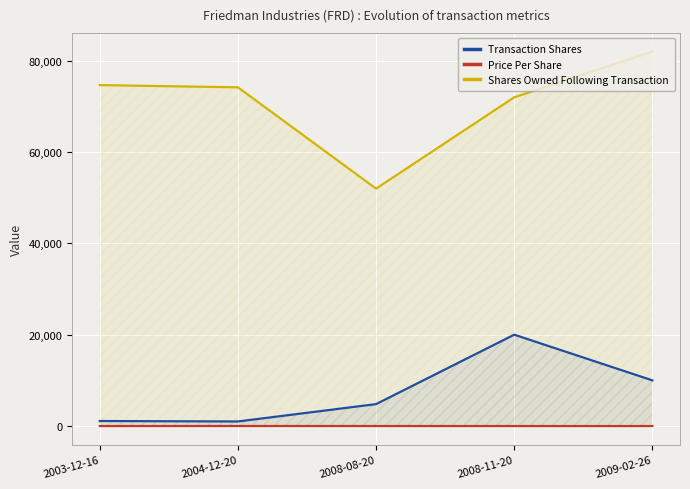

Reading left to right, what are all the values shown in this chart?

Transaction Shares: 1100.0	1000.0	4800.0	20000.0	10000.0
Price Per Share: 3.1	10.9	8.6	5.0	4.3
Shares Owned Following Transaction: 74639.0	74153.0	51973.0	71973.0	81973.0